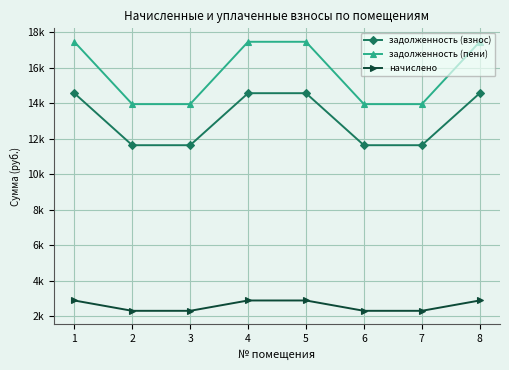

What are all the series names shown in the legend?

задолженность (взнос), задолженность (пени), начислено